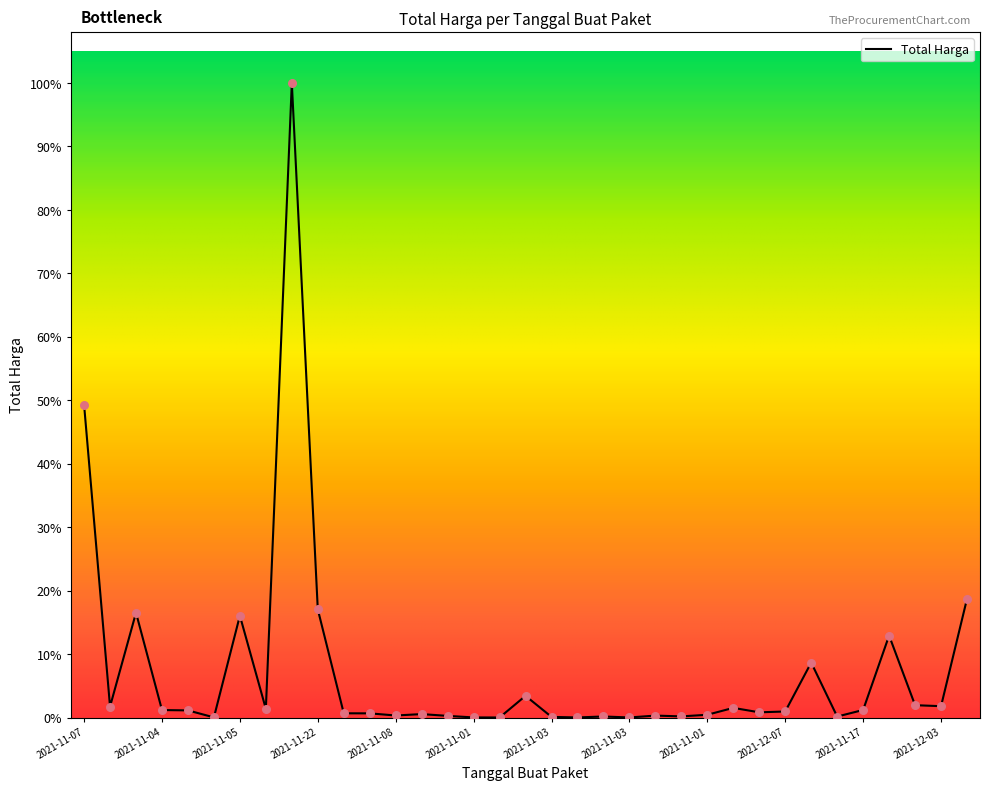

Does the chart have visible grid lines?

No